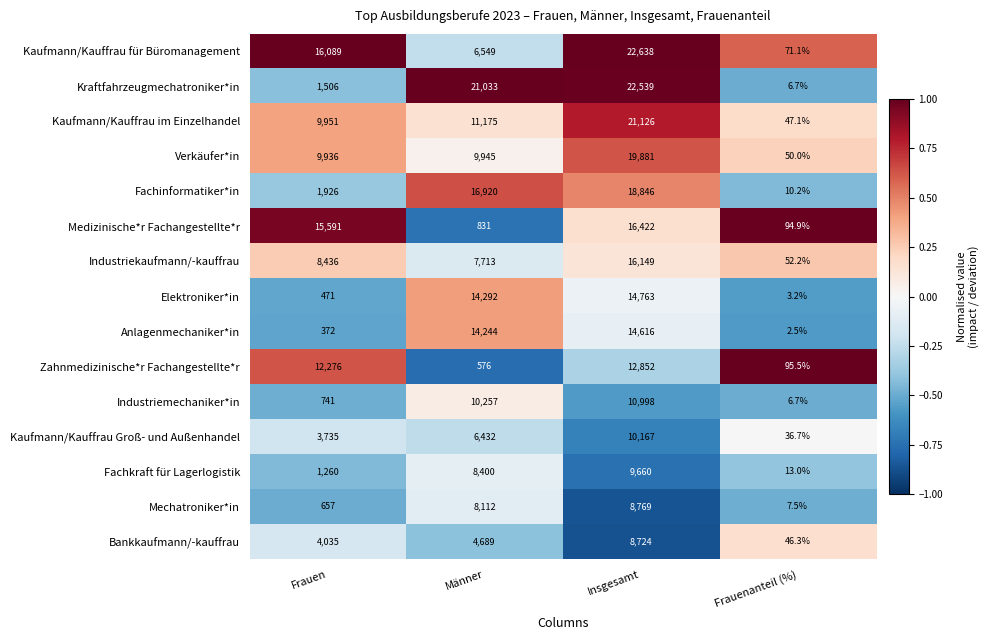

Which category has the highest value across all series?

Insgesamt